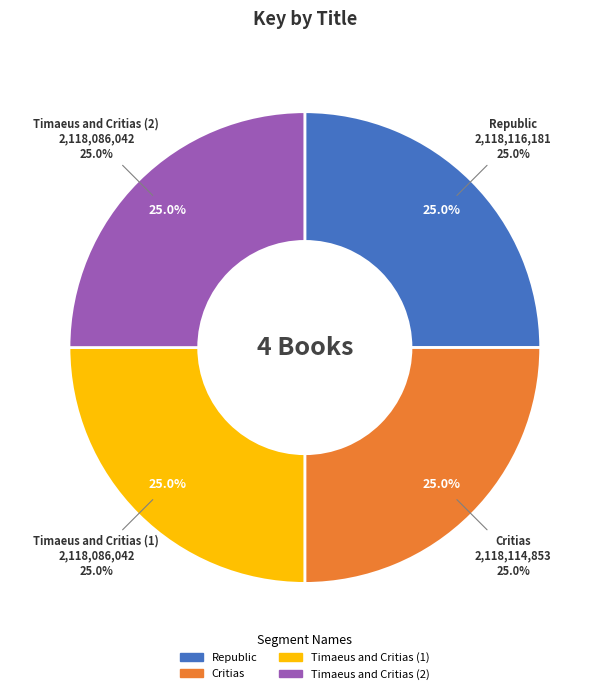

Is it true that Timaeus and Critias (2) is 25% of the pie?

True